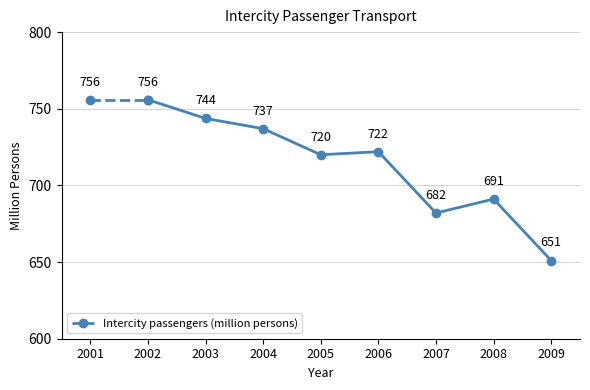

Count the number of categories in the chart.

9